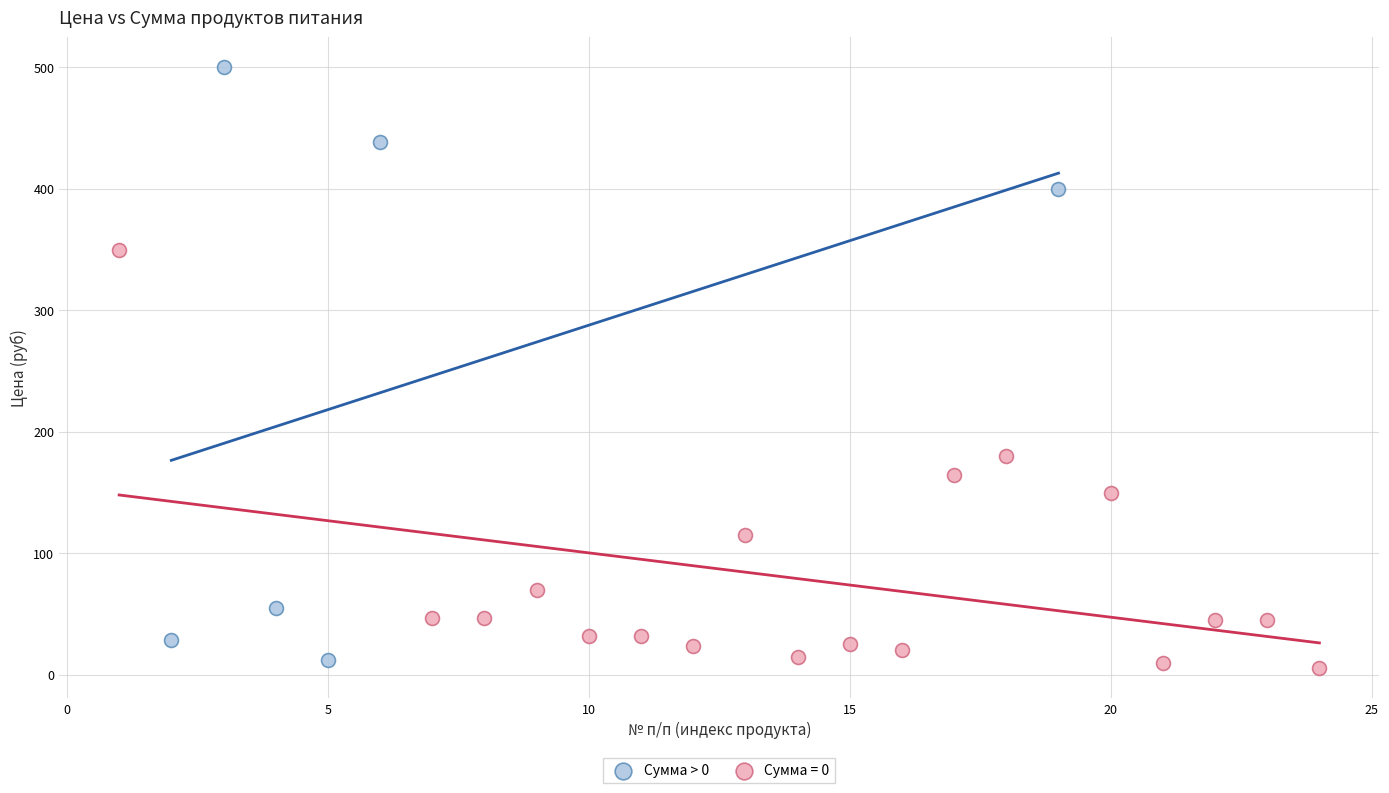

Which series has the largest Y range (max minus min)?

Сумма > 0